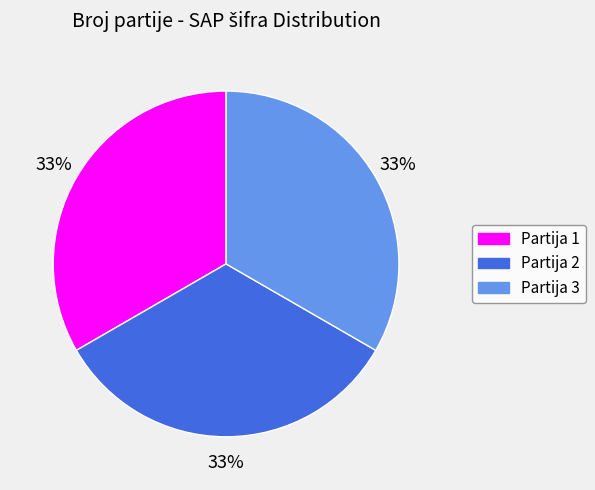

Is it true that Partija 2 is 33% of the pie?

True